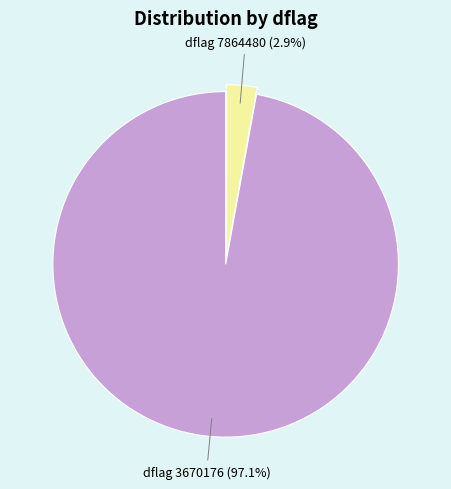

Is there any slice that represents more than half of the pie?

Yes